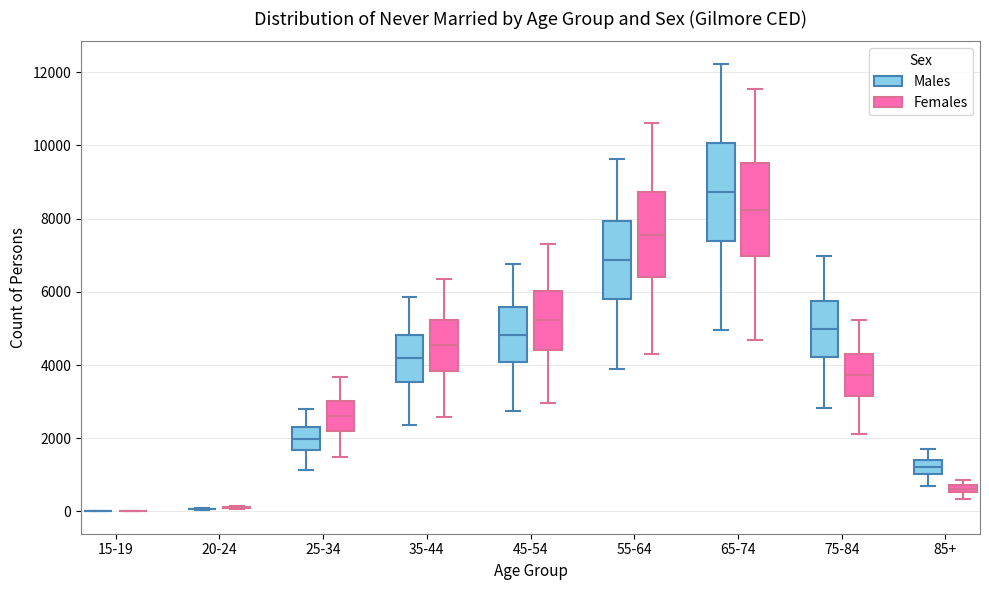

Where does the upper whisker of the box for 85+ (Males) end on the y-axis? The values are not printed on the chart, so give them approximately, as read against the axis.

1600